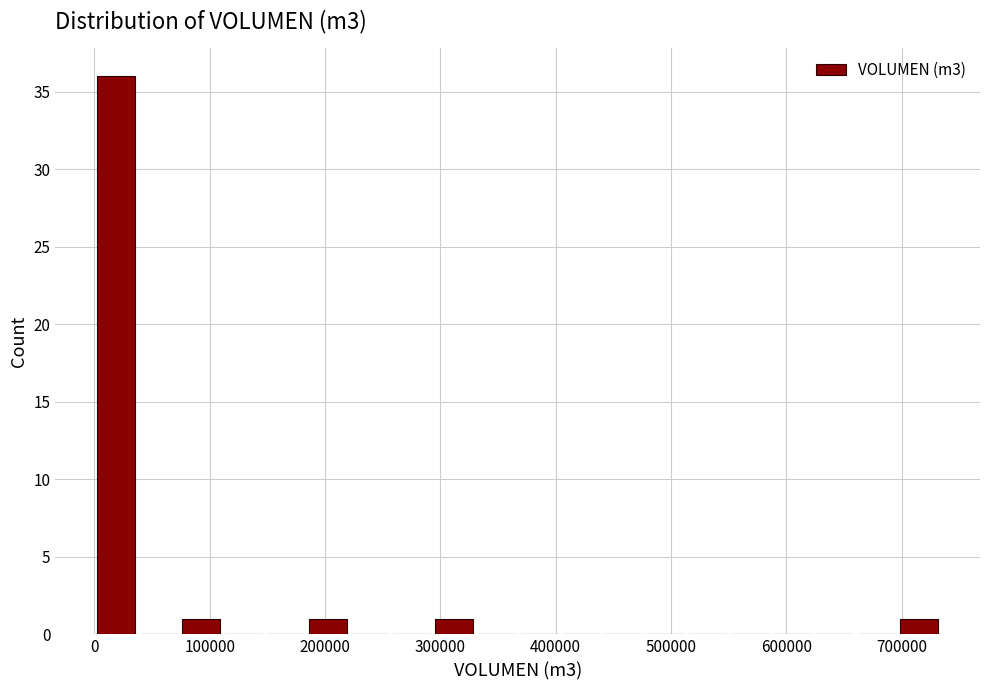

Around what value on the x-axis is the tallest bar? Give the approximate position of its centre, as read against the axis.

20000